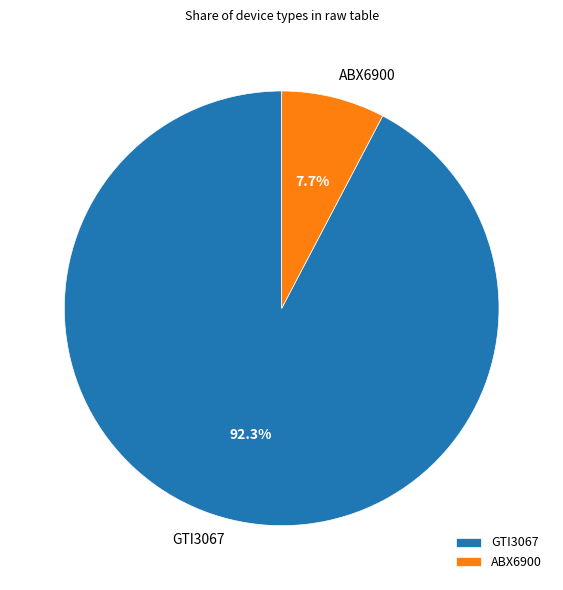

True or false: ABX6900 accounts for 1% of the total.

False